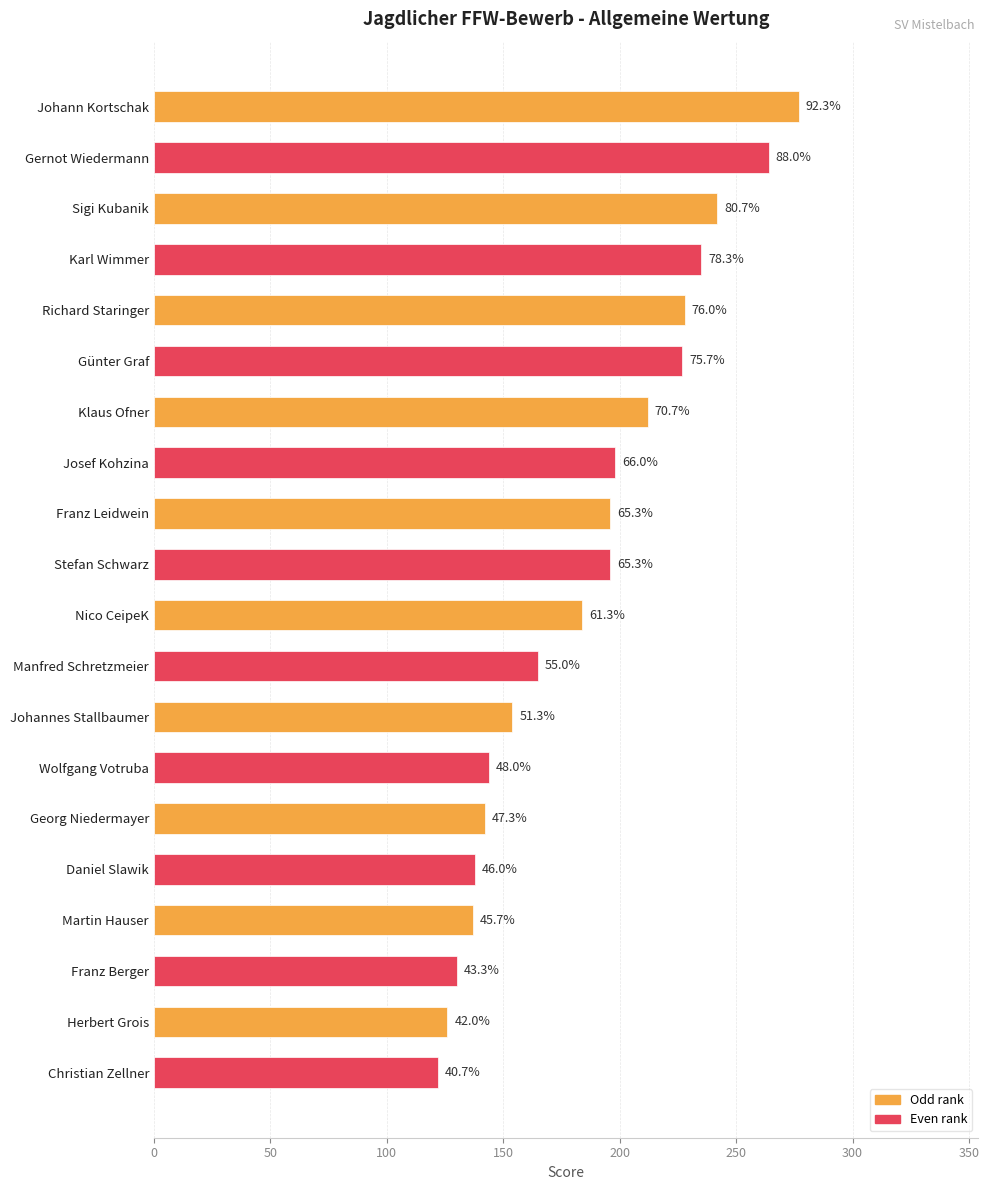

Are the bars horizontal?

Yes